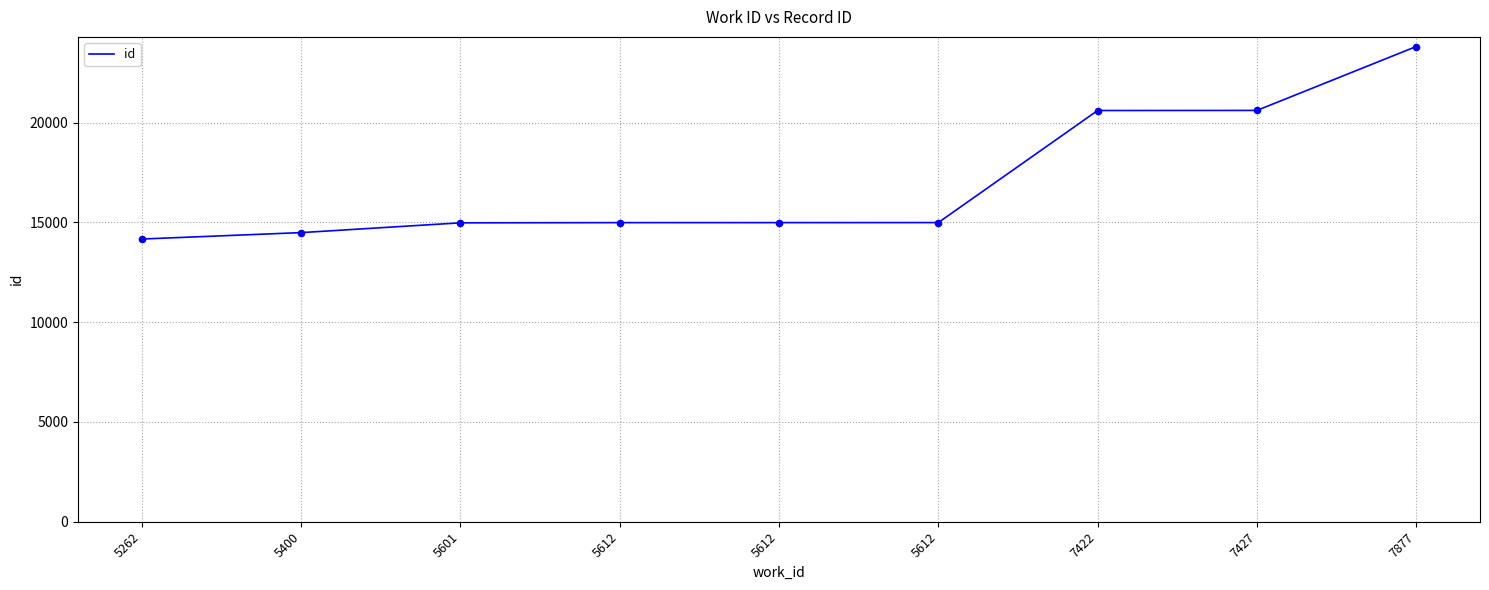

What is the ratio of the value at 5601 to the value at 5612?

1.0